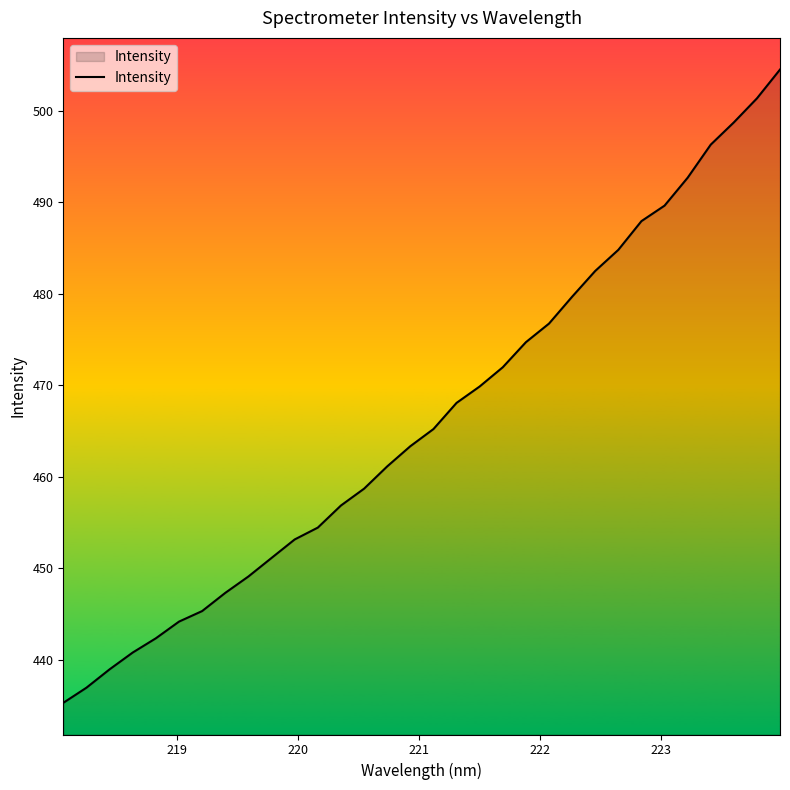

Does the chart display data point markers on the line(s)?

No